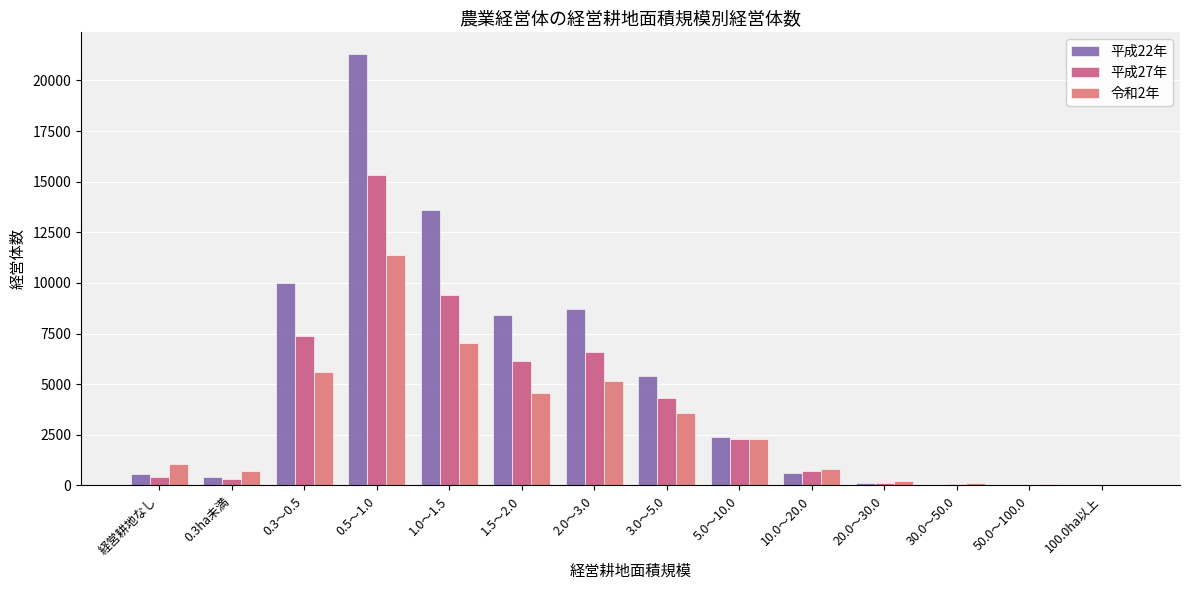

At which category does the chart reach its peak across all series?

0.5～1.0